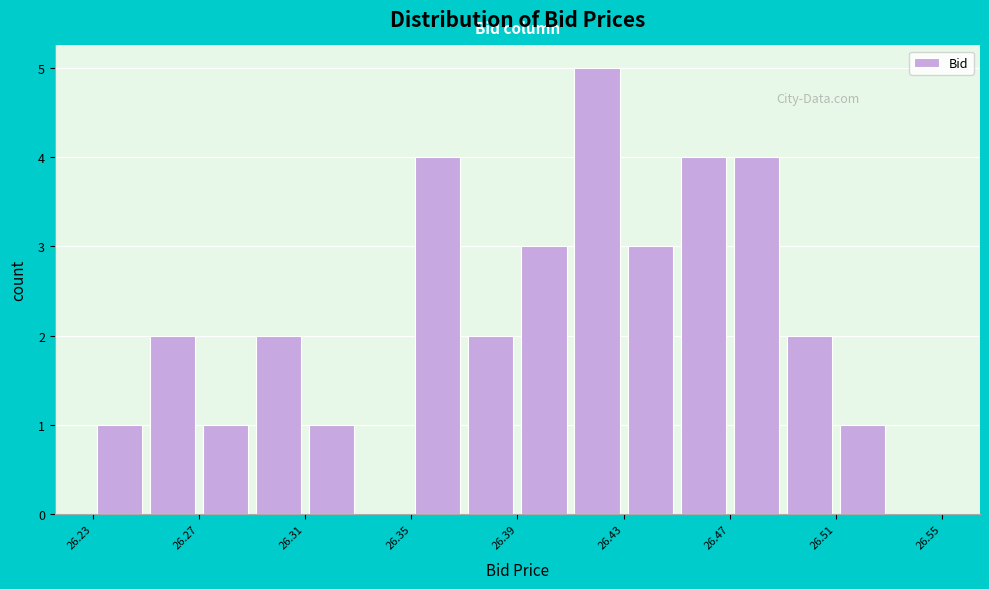

Reading left to right, transcribe this chart: for each bar, give the range it covers on the x-axis and its height. The values are not printed on the chart, so give them approximately, as read against the axis.

26.23 to 26.25: 1
26.25 to 26.27: 2
26.27 to 26.29: 1
26.29 to 26.31: 2
26.31 to 26.33: 1
26.33 to 26.35: 0
26.35 to 26.37: 4
26.37 to 26.39: 2
26.39 to 26.41: 3
26.41 to 26.43: 5
26.43 to 26.45: 3
26.45 to 26.47: 4
26.47 to 26.49: 4
26.49 to 26.51: 2
26.51 to 26.53: 1
26.53 to 26.55: 0